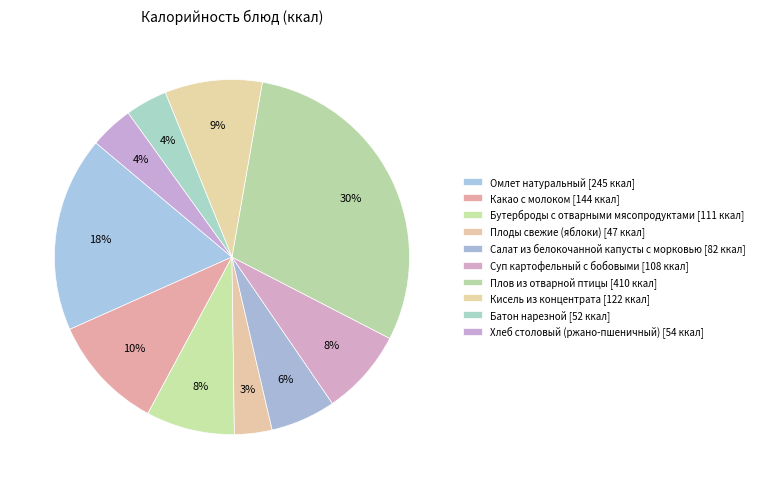

What is the ratio of the value at Кисель из концентрата to the value at Суп картофельный с бобовыми?

1.1